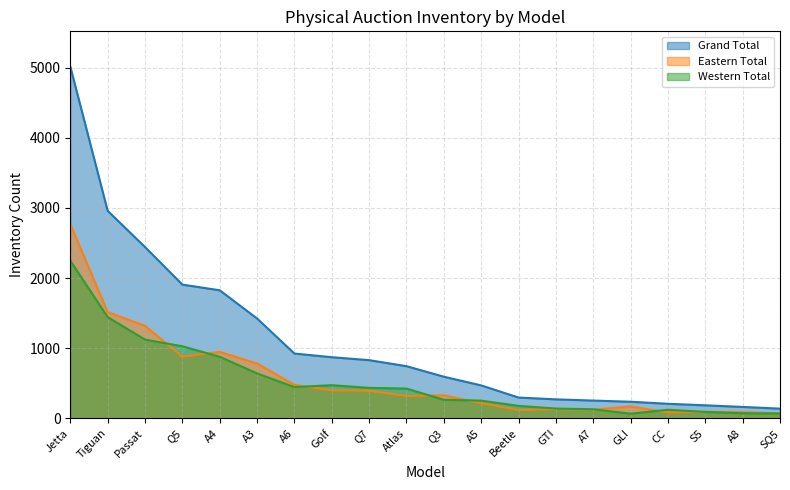

Rank the categories by Eastern Total value from lowest to highest.

SQ5, CC, A8, S5, Beetle, A7, GTI, GLI, A5, Atlas, Q3, Q7, Golf, A6, A3, Q5, A4, Passat, Tiguan, Jetta